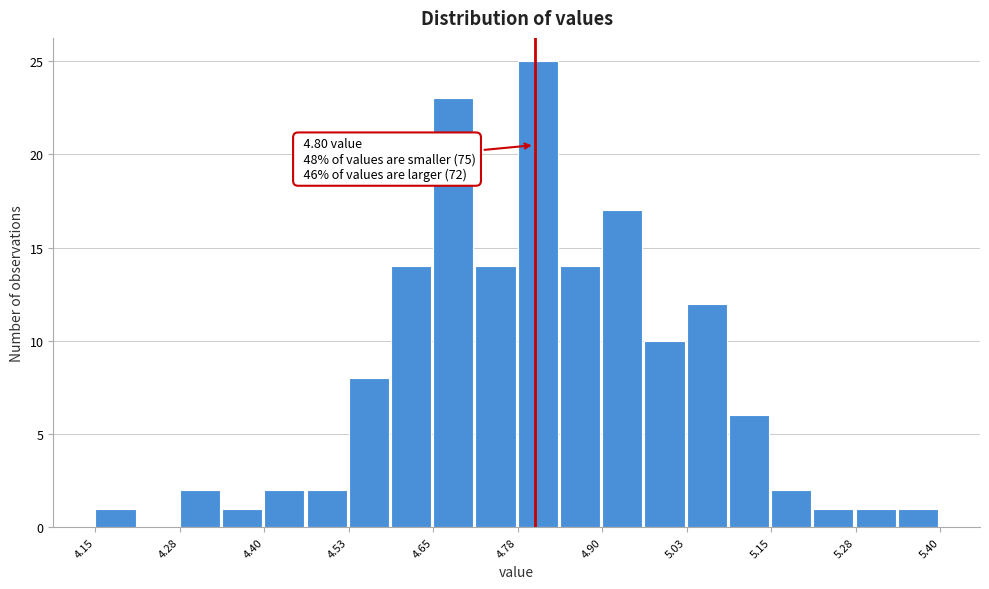

Read against the x-axis, roughly where is the centre of the tallest bar?

4.80